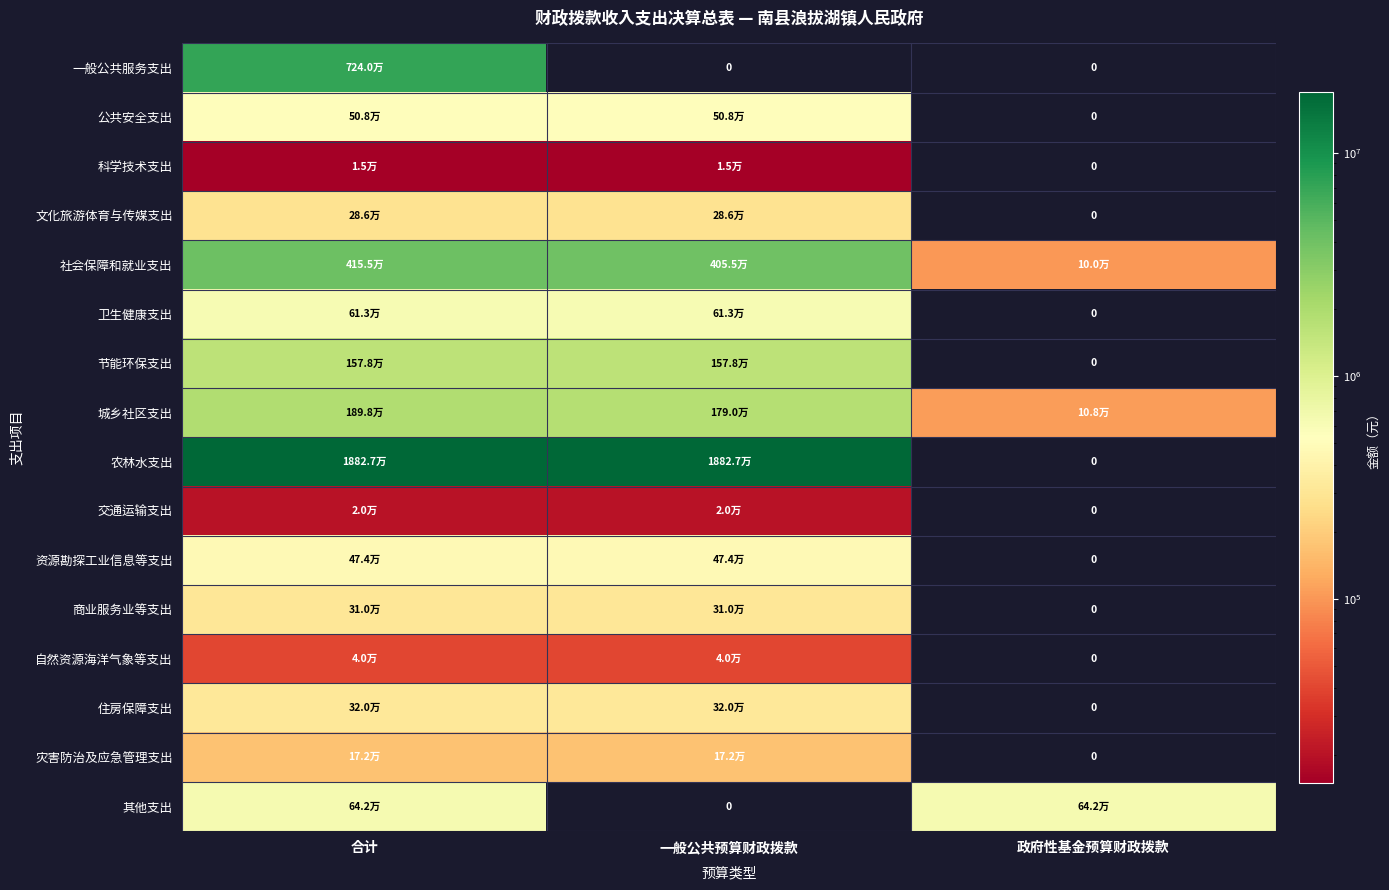

The value of 农林水支出 at 合计 is 24477738.7. True or false?

False